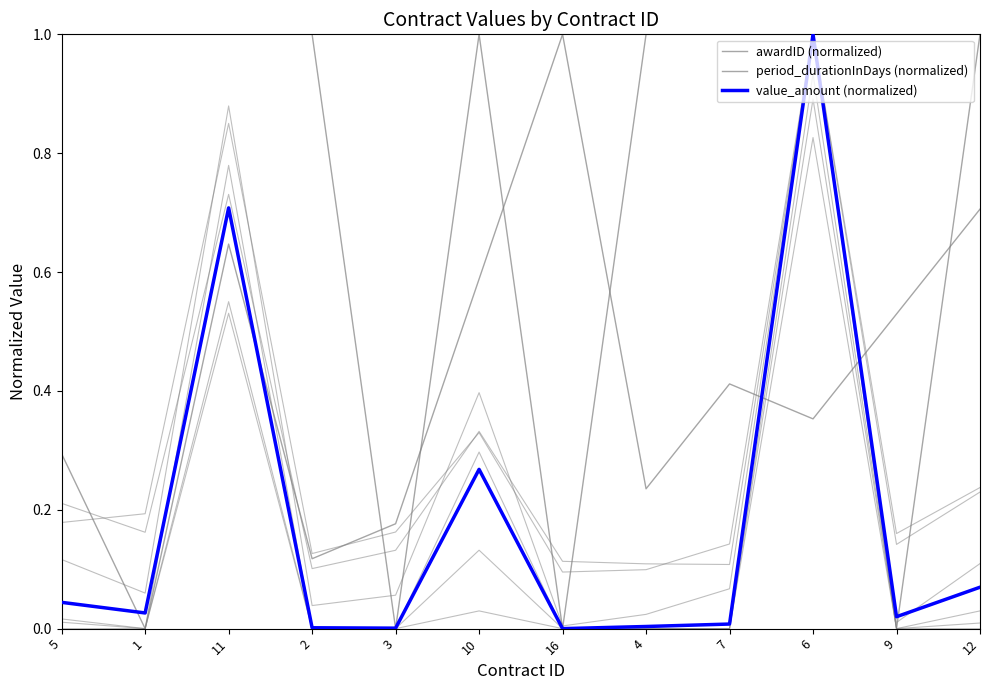

List the series in order of their peak value, highest first.

awardID (normalized), period_durationInDays (normalized), value_amount (normalized)